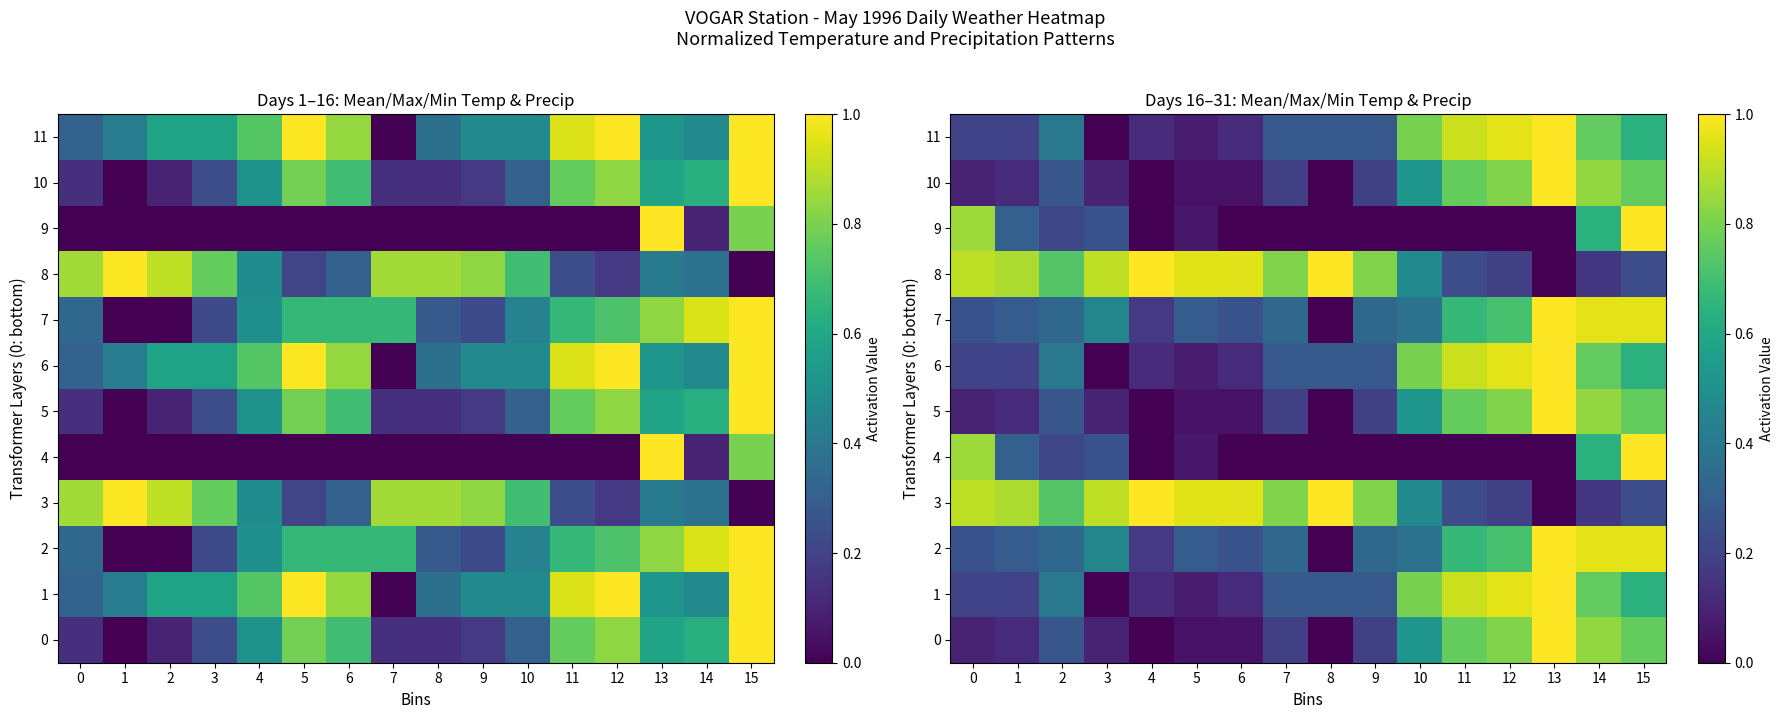

Read the 1 value at 9.

0.3